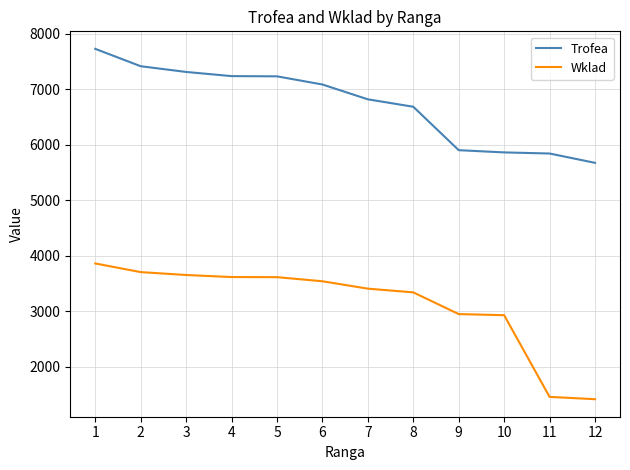

What is the total value across all series at 5?

10851